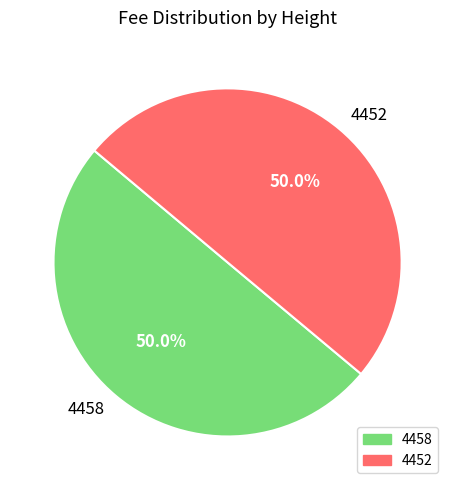

To the nearest percent, what is the combined percentage of 4458 and 4452?

100%